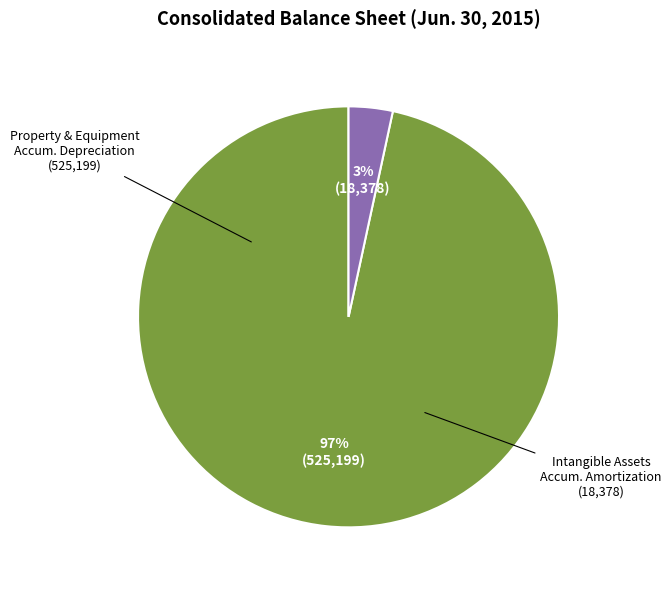

To the nearest percent, what is the average slice percentage?

50%